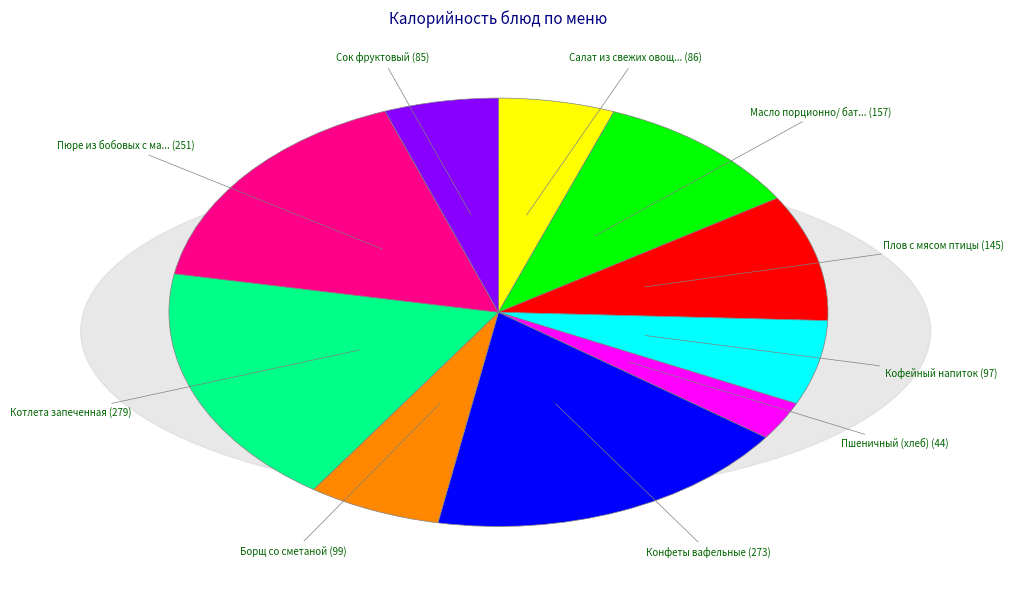

Is there any slice that represents more than half of the pie?

No